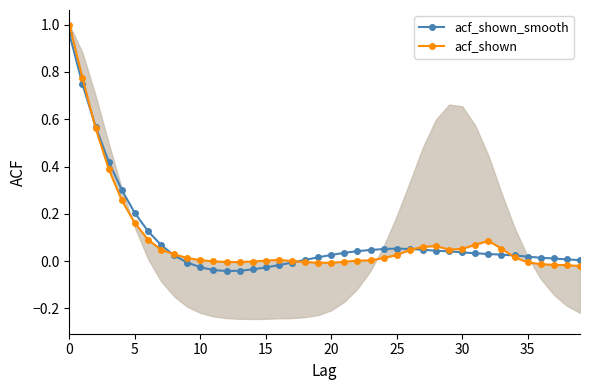

What is the average value of the acf_shown_smooth series?

0.1